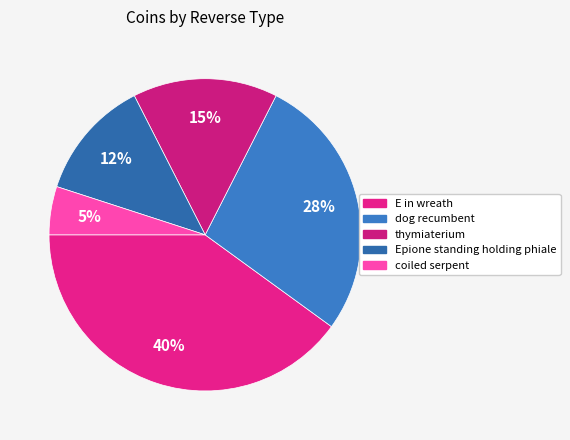

True or false: coiled serpent accounts for 1% of the total.

False